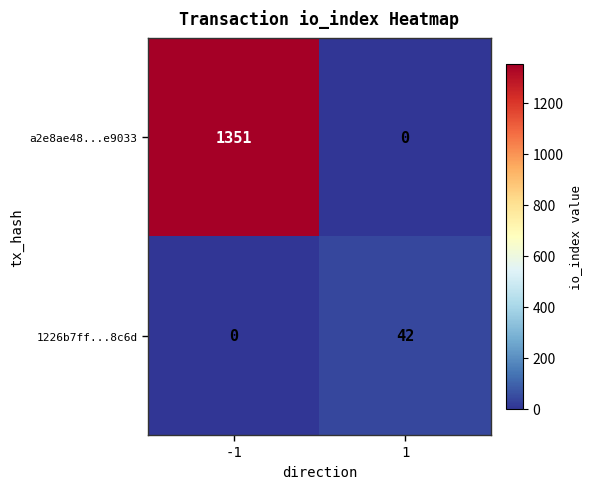

What is the sum of the a2e8ae48...e9033 values at 1 and -1?

1351